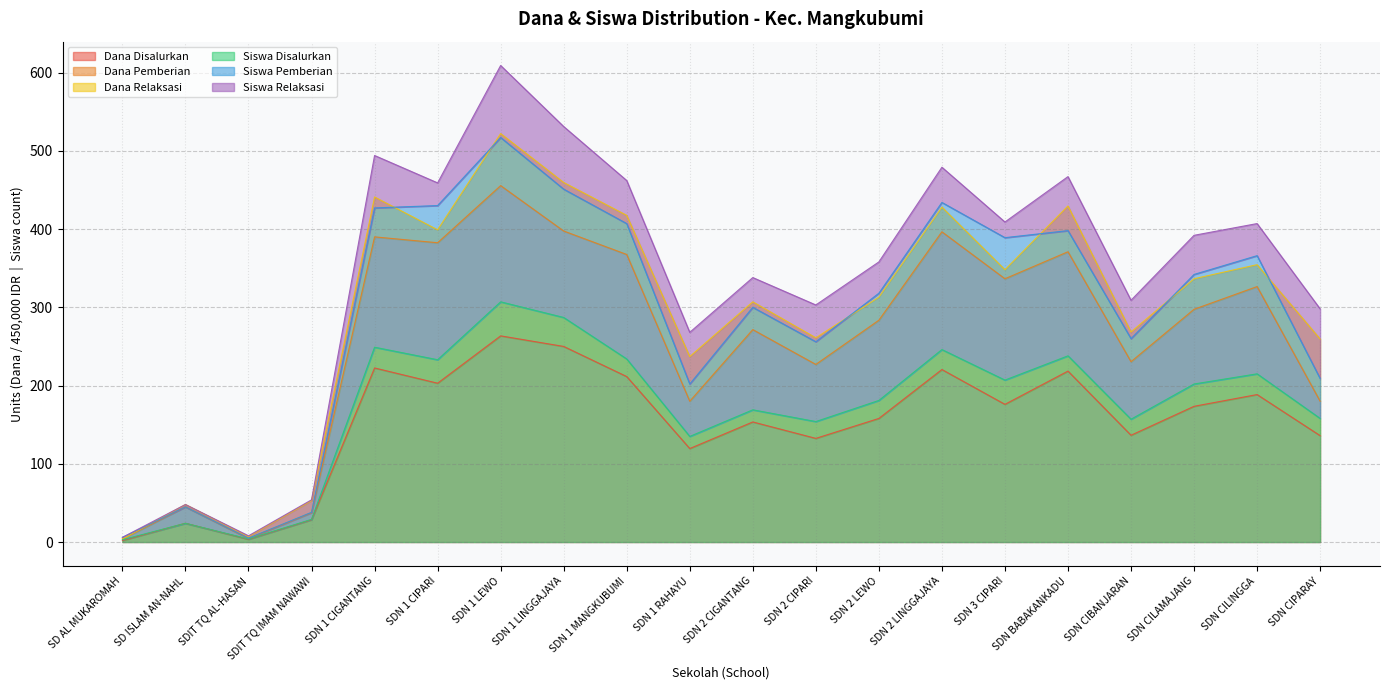

The Siswa Disalurkan series shows 149.1 at SDN 1 CIPARI. True or false?

False